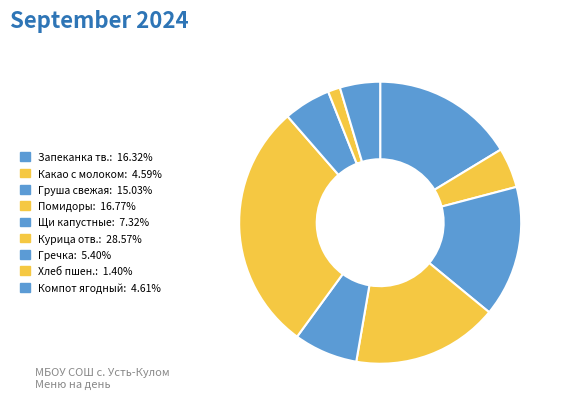

Count the number of slices in the pie.

9